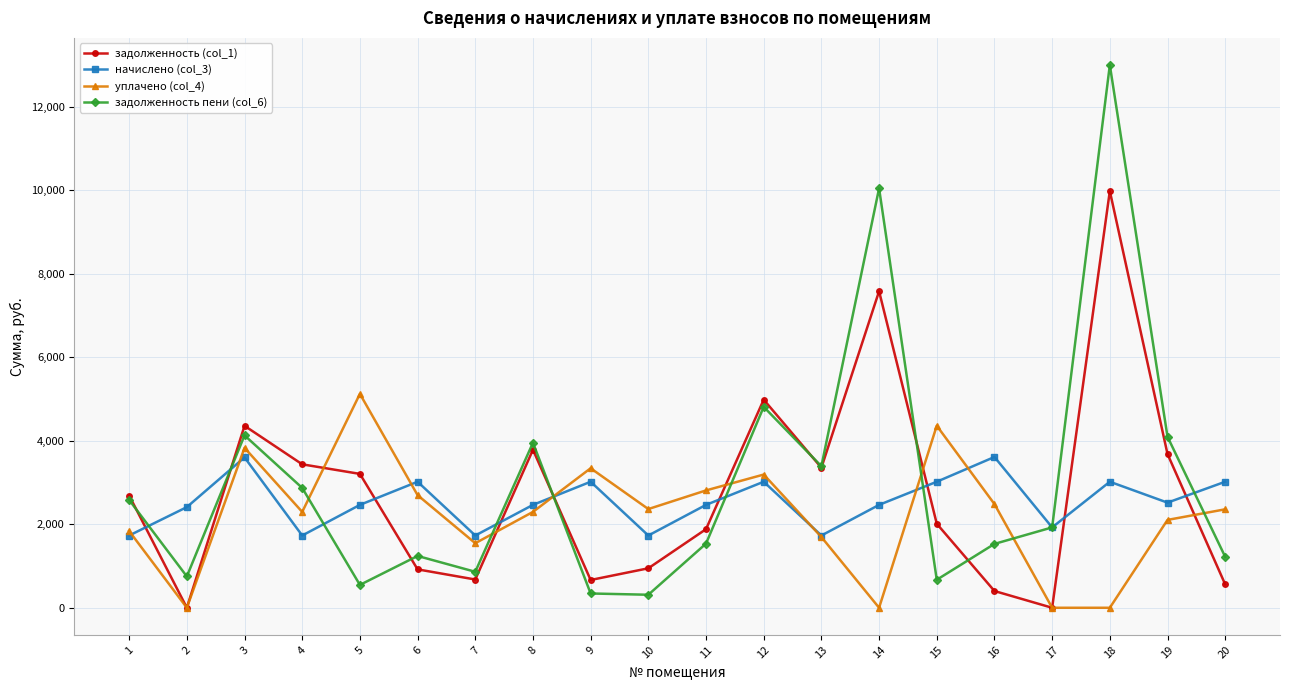

The задолженность пени (col_6) series shows 342.1 at 9. True or false?

True